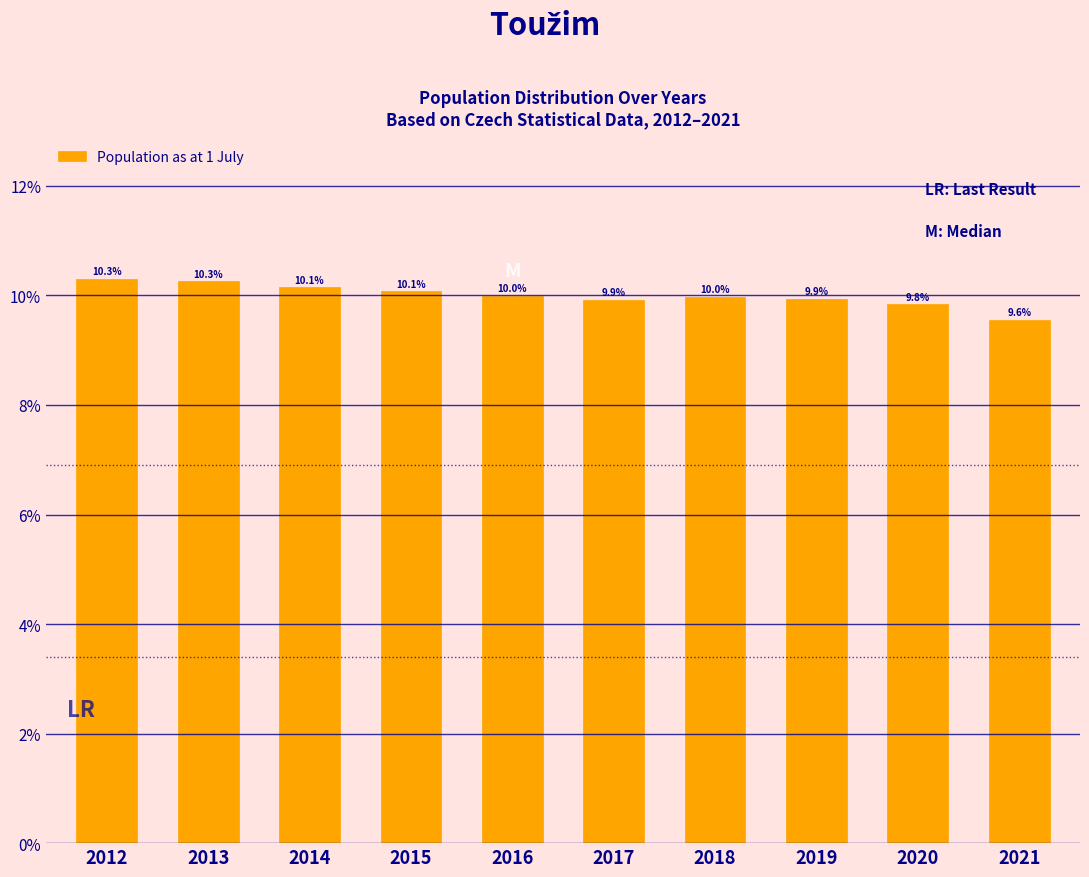

Reading left to right, transcribe all the data shown in this chart.

2012=10.3	2013=10.3	2014=10.1	2015=10.1	2016=10.0	2017=9.9	2018=10.0	2019=9.9	2020=9.8	2021=9.6